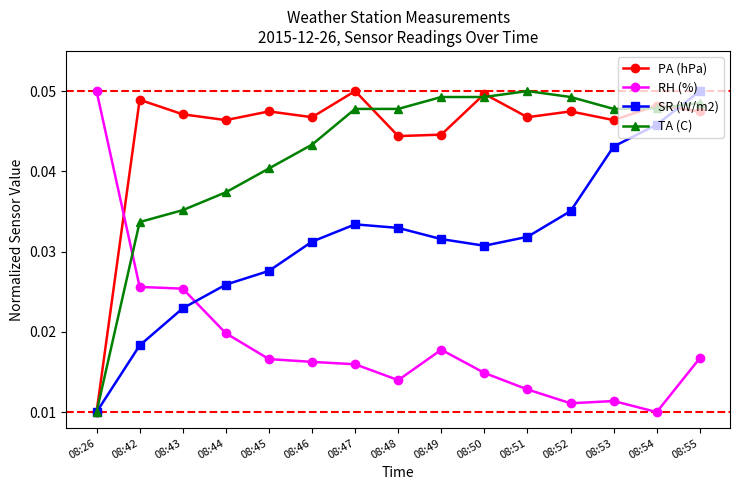

At 08:47, list the series in order from largest to smallest.

PA (hPa), TA (C), SR (W/m2), RH (%)